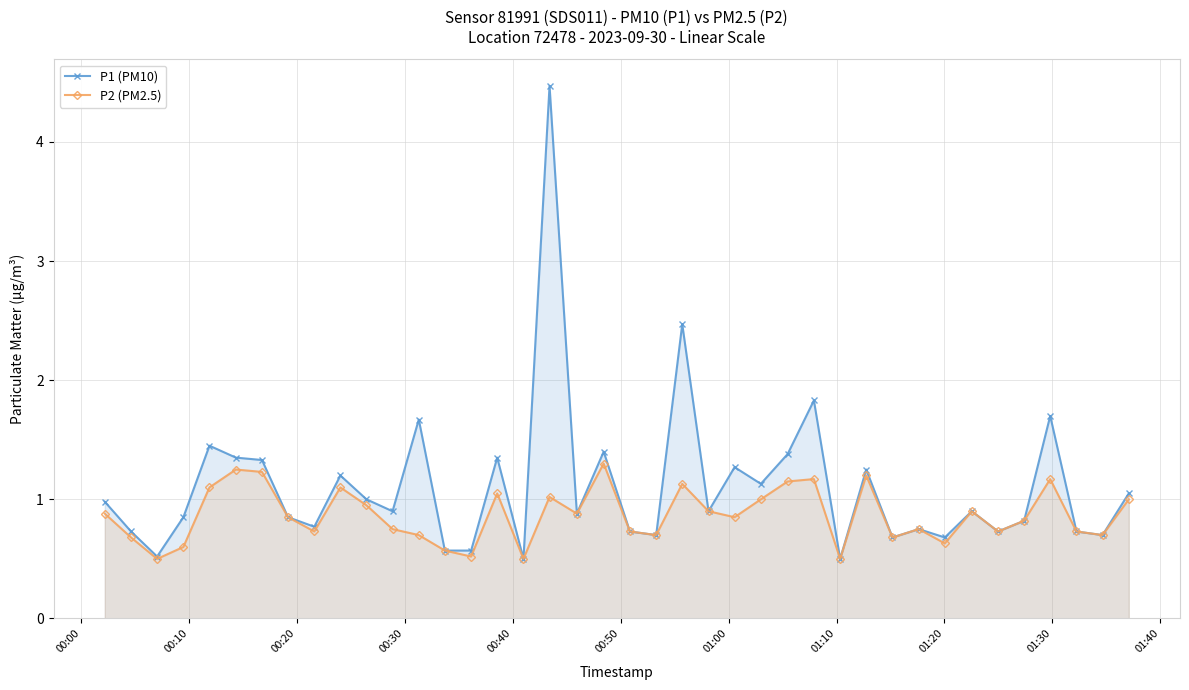

Which series has the largest total across all categories?

P1 (PM10)